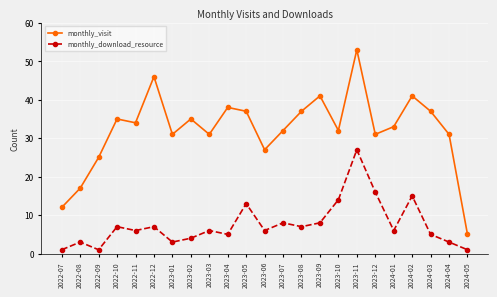

At which category does the chart reach its peak across all series?

2023-11